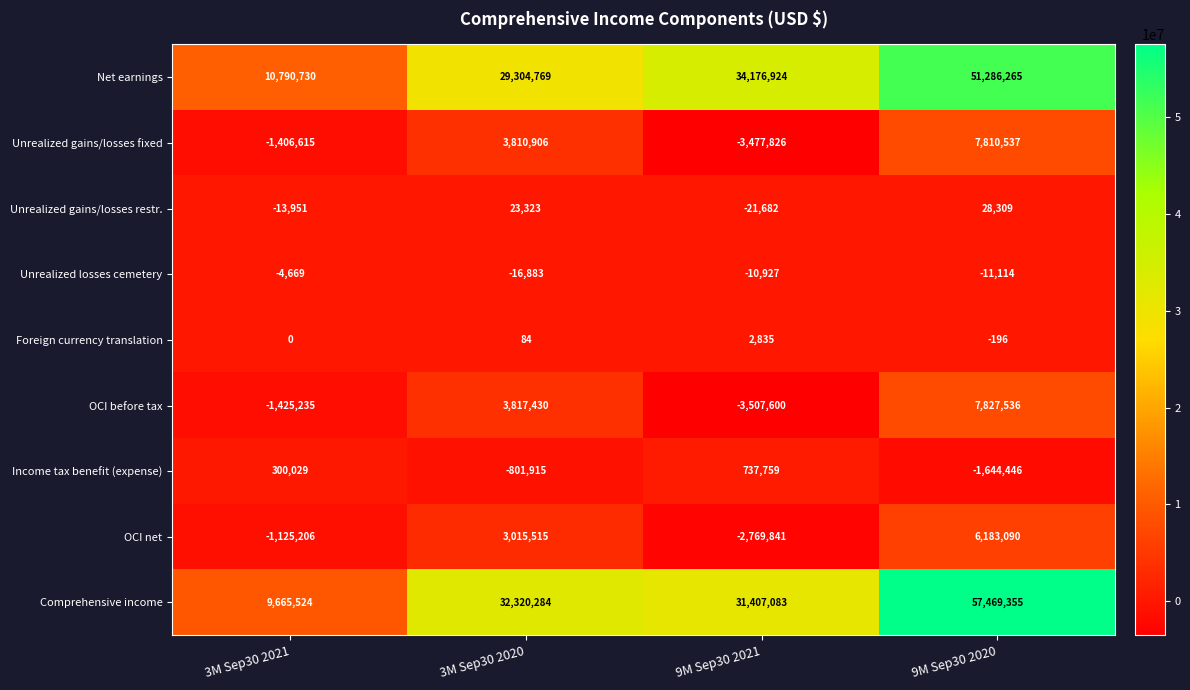

What is the minimum value shown in the chart?

-3507600